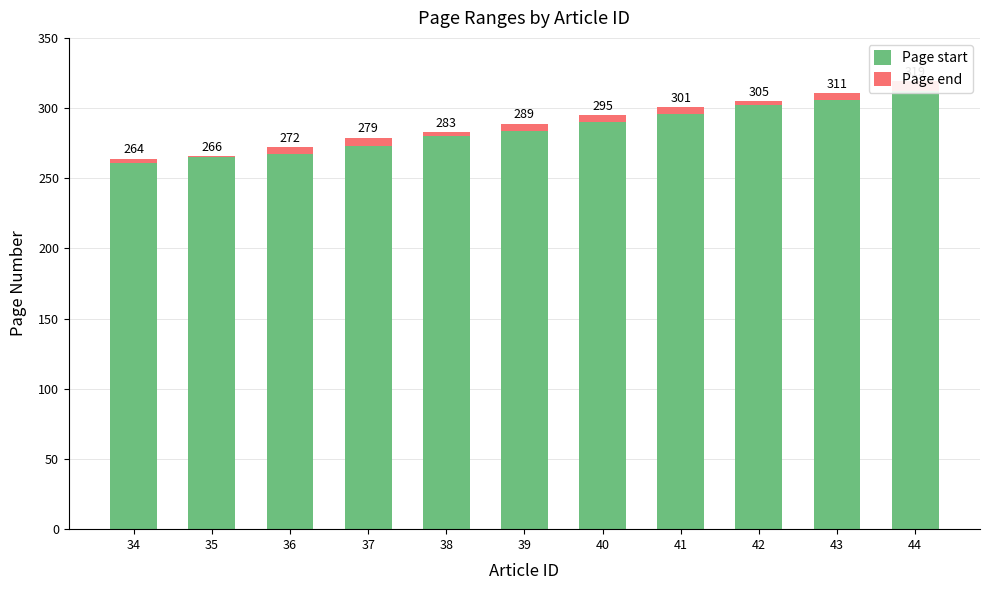

What is the minimum value shown in the chart?

1